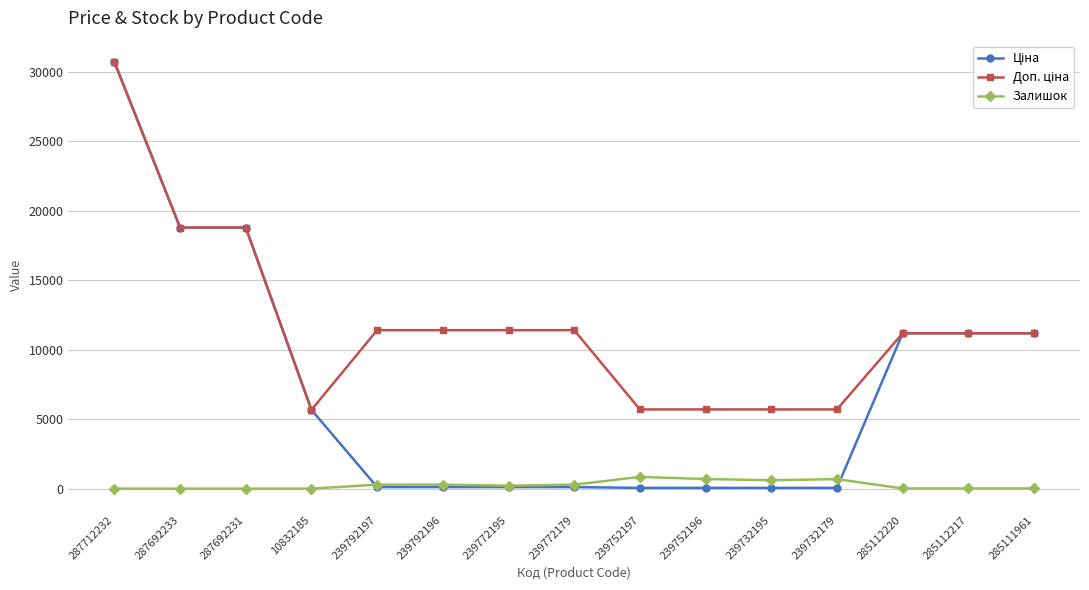

The value of Залишок at 239732179 is 686.0. True or false?

True